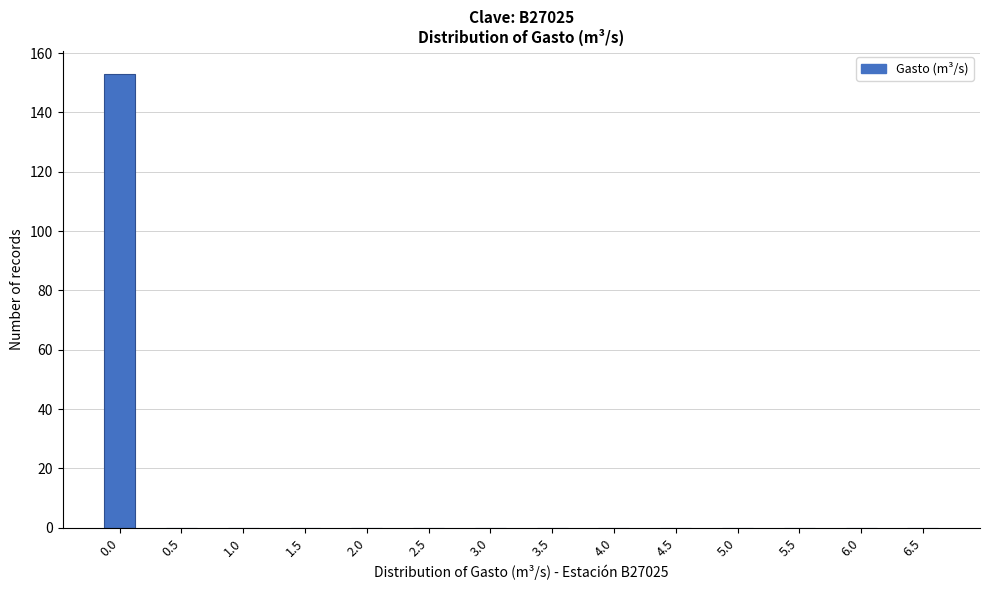

Reading left to right, extract all data points from this chart.

0.0=153	0.5=0	1.0=0	1.5=0	2.0=0	2.5=0	3.0=0	3.5=0	4.0=0	4.5=0	5.0=0	5.5=0	6.0=0	6.5=0